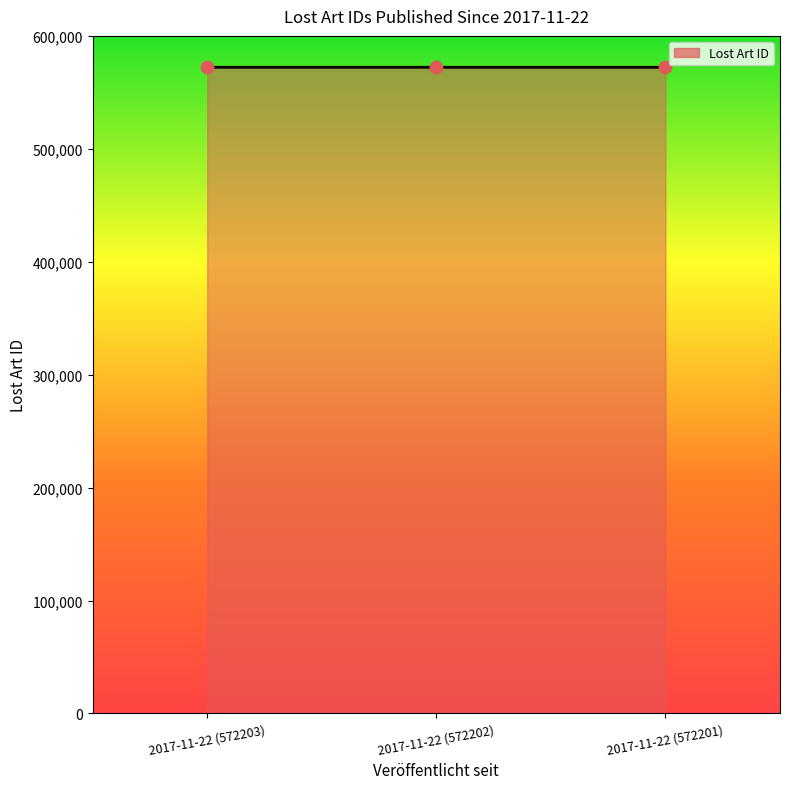

Approximately how many times larger is the value at 2017-11-22 (572201) compared to 2017-11-22 (572202)?

1.0